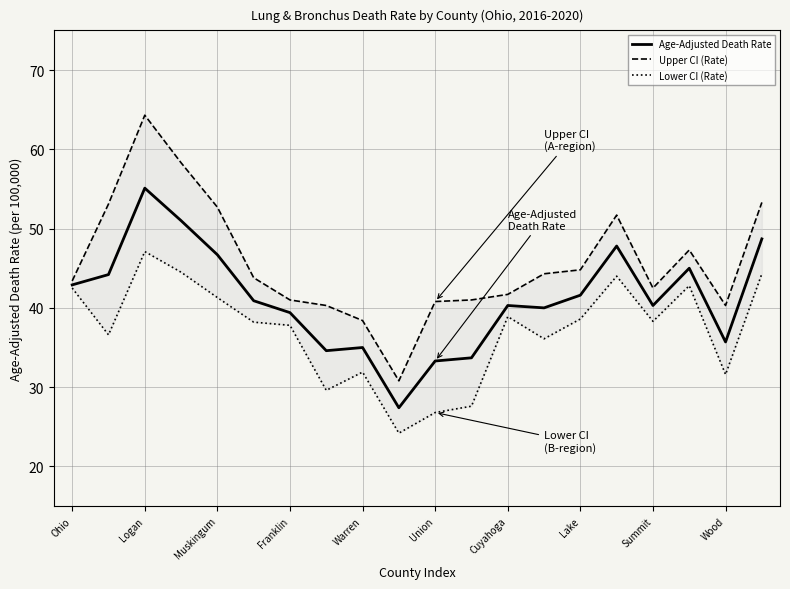

The Upper CI (Rate) series shows 51.7 at 15. True or false?

True